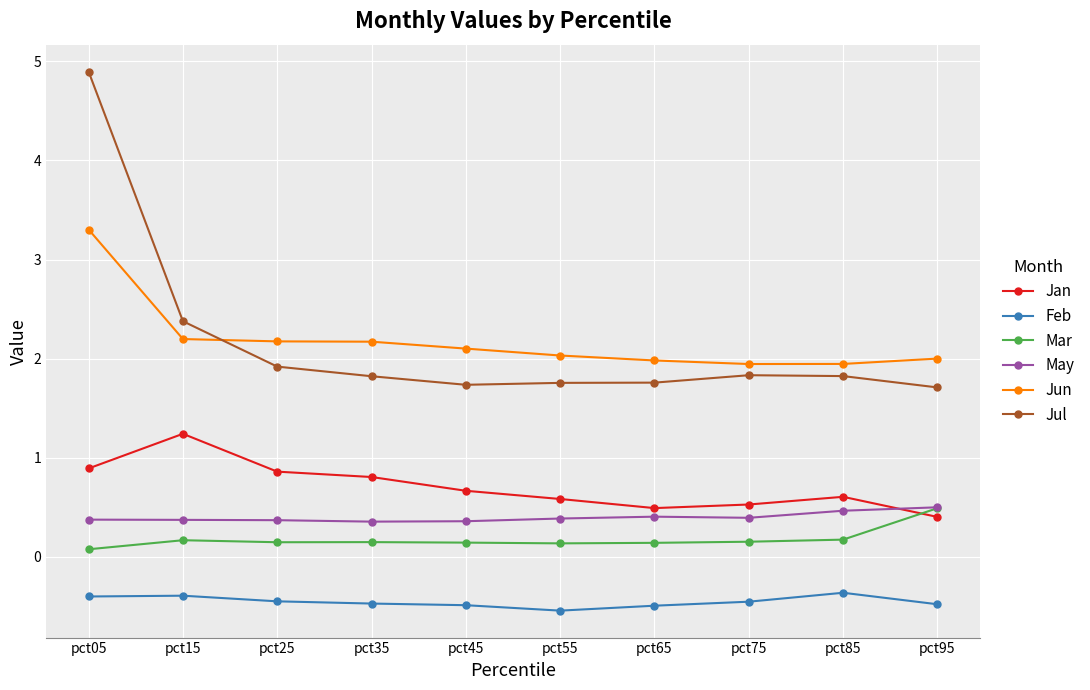

At which category does Jan reach its first local peak?

pct15